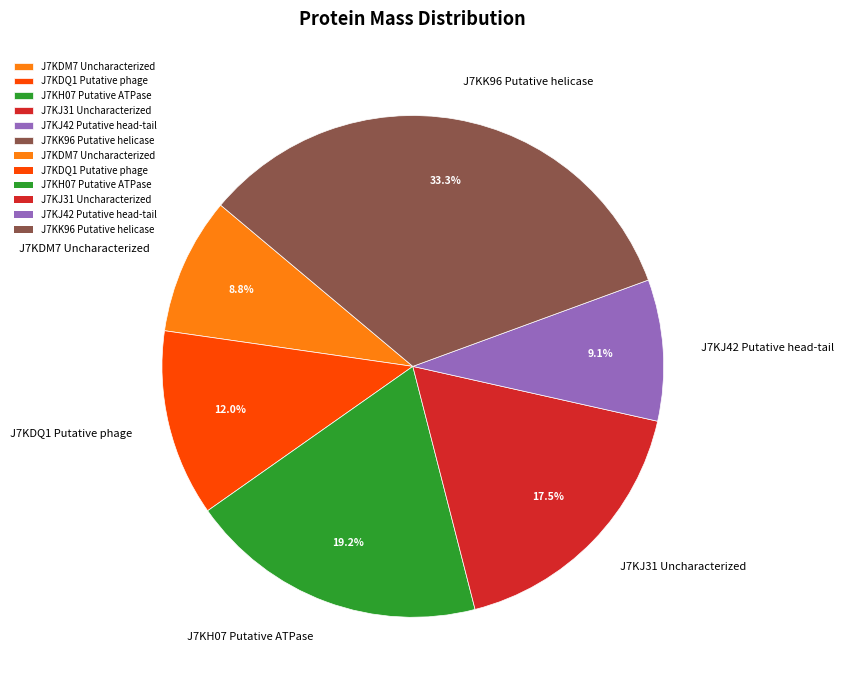

Does J7KH07 Putative ATPase account for over 50% of the chart?

No